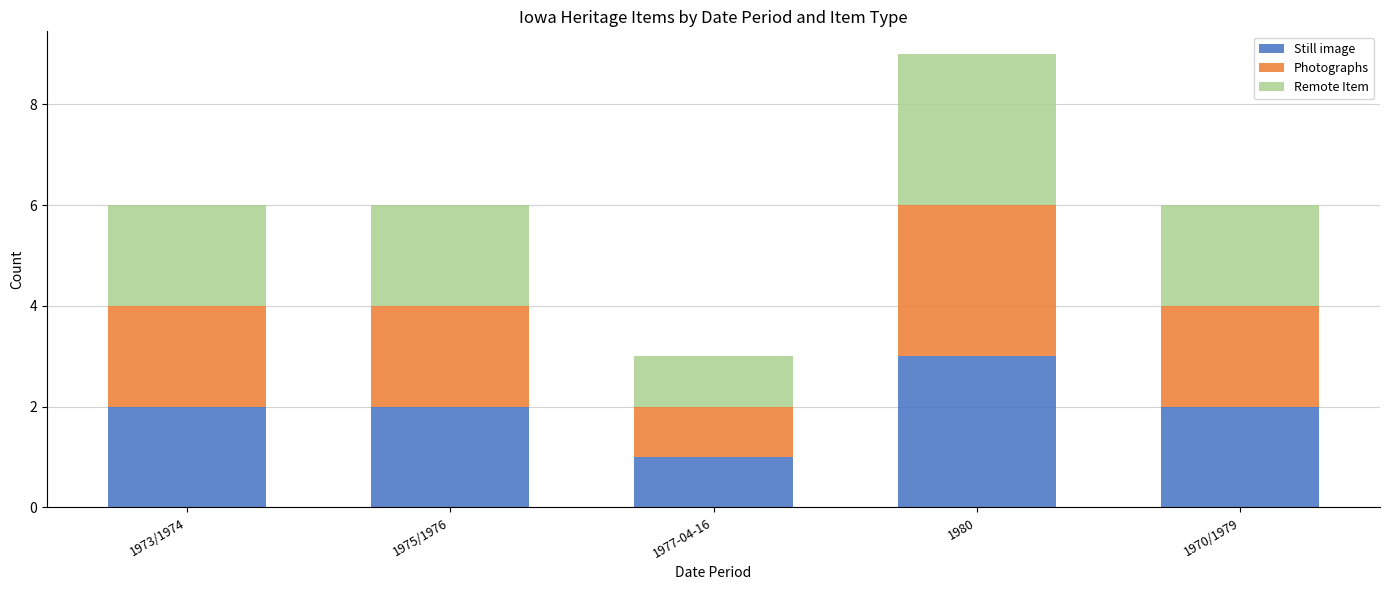

What is the sum of the Still image values at 1973/1974 and 1970/1979?

4